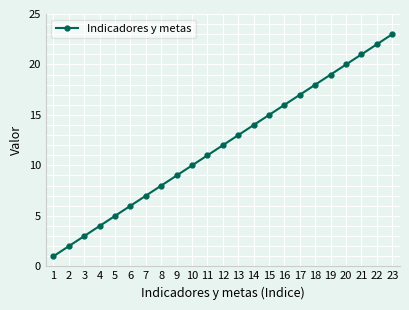

Reading right to left, list all the values displayed in this chart.

23	22	21	20	19	18	17	16	15	14	13	12	11	10	9	8	7	6	5	4	3	2	1